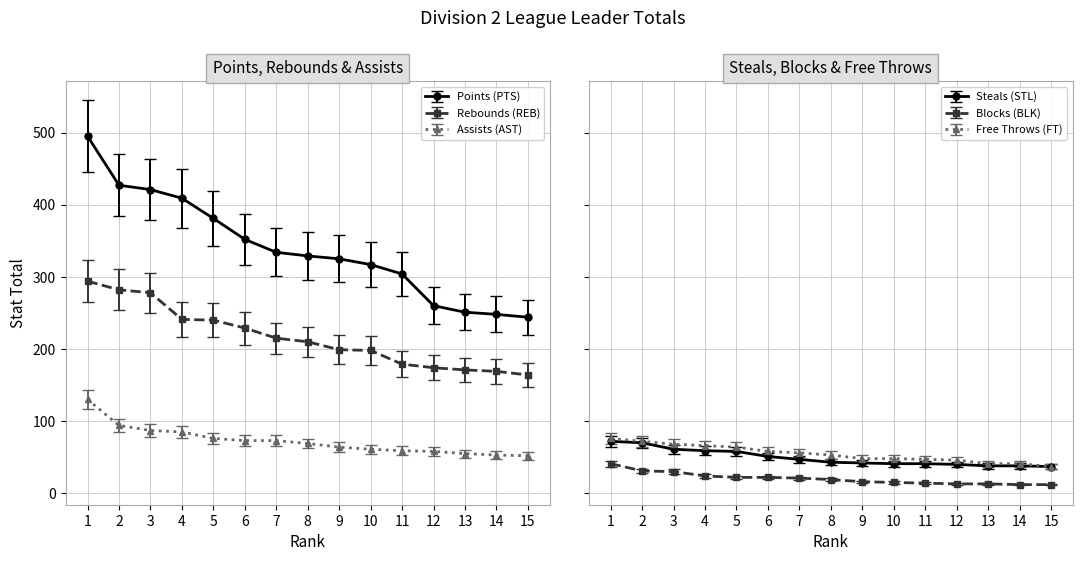

True or false: Assists (AST) and Blocks (BLK) cross at least once.

False